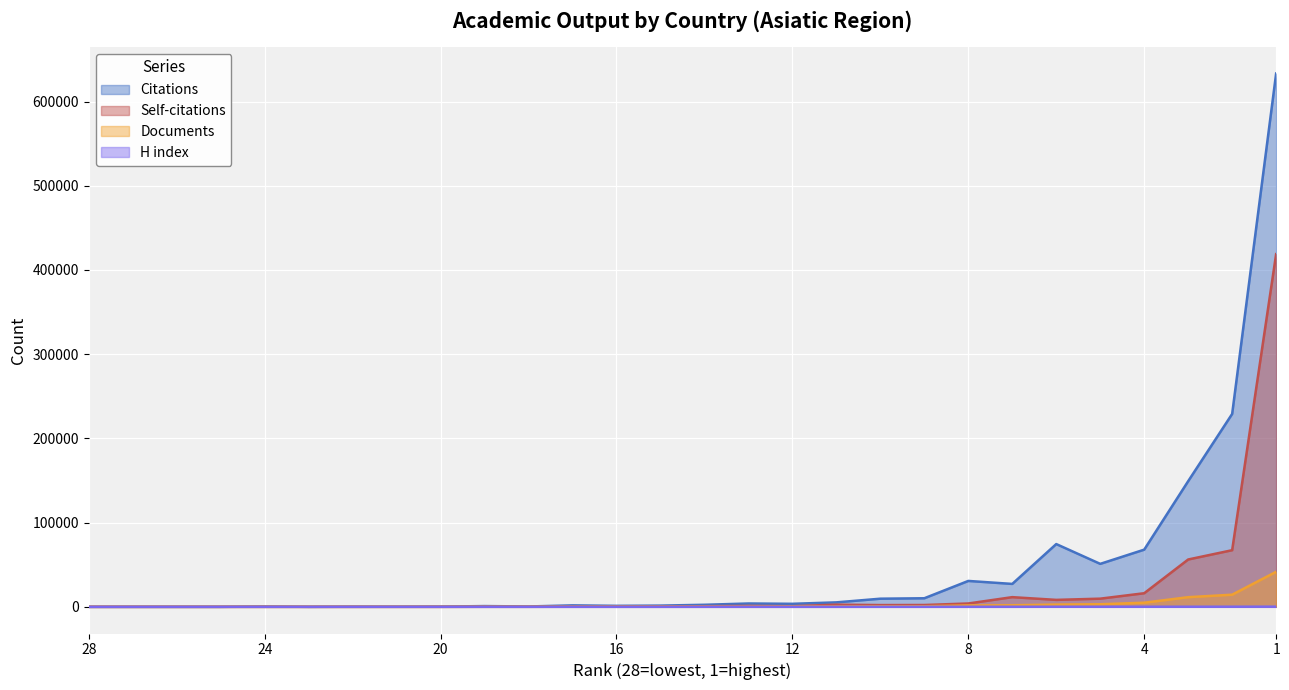

Reading right to left, what are all the values shown in this chart?

Citations: 633226	229064	149208	67903	51024	74533	27210	30756	10188	9670	5314	3596	3971	2443	1473	1199	1757	432	911	276	112	154	6	401	3	7	4	0
Self-citations: 418786	67254	56218	16156	9706	8261	11510	3981	2184	2091	2589	766	1120	749	451	332	247	92	103	25	24	3	5	16	1	2	2	0
Documents: 41594	14423	11473	4895	3068	2646	1862	1667	684	647	497	413	226	210	171	162	111	58	56	21	15	10	5	5	3	1	1	1
H index: 199	138	112	99	86	119	69	74	46	50	33	27	34	29	18	18	24	11	17	8	7	5	2	5	1	1	1	0